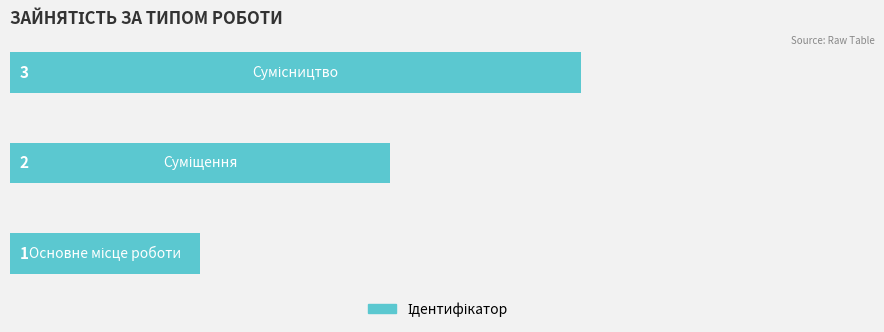

What is the maximum value shown in the chart?

3